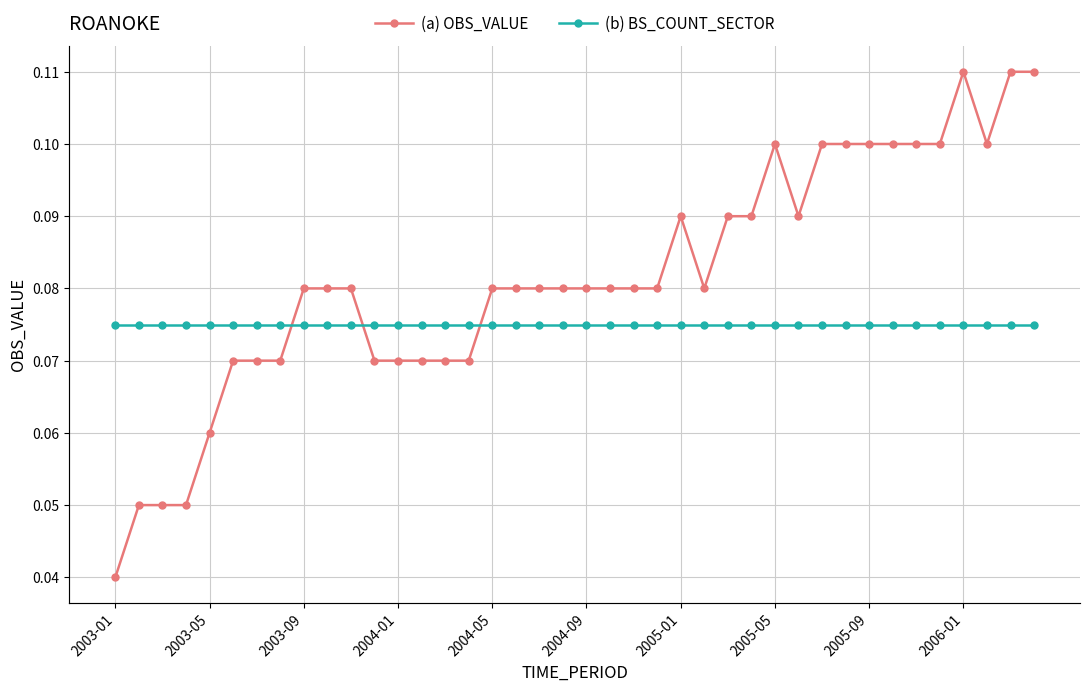

Reading left to right, what are all the values shown in this chart?

(a) OBS_VALUE: 0.0	0.1	0.1	0.1	0.1	0.1	0.1	0.1	0.1	0.1	0.1	0.1	0.1	0.1	0.1	0.1	0.1	0.1	0.1	0.1	0.1	0.1	0.1	0.1	0.1	0.1	0.1	0.1	0.1	0.1	0.1	0.1	0.1	0.1	0.1	0.1	0.1	0.1	0.1	0.1
(b) BS_COUNT_SECTOR: 2250.0	2250.0	2250.0	2250.0	2250.0	2250.0	2250.0	2250.0	2250.0	2250.0	2250.0	2250.0	2250.0	2250.0	2250.0	2250.0	2250.0	2250.0	2250.0	2250.0	2250.0	2250.0	2250.0	2250.0	2250.0	2250.0	2250.0	2250.0	2250.0	2250.0	2250.0	2250.0	2250.0	2250.0	2250.0	2250.0	2250.0	2250.0	2250.0	2250.0